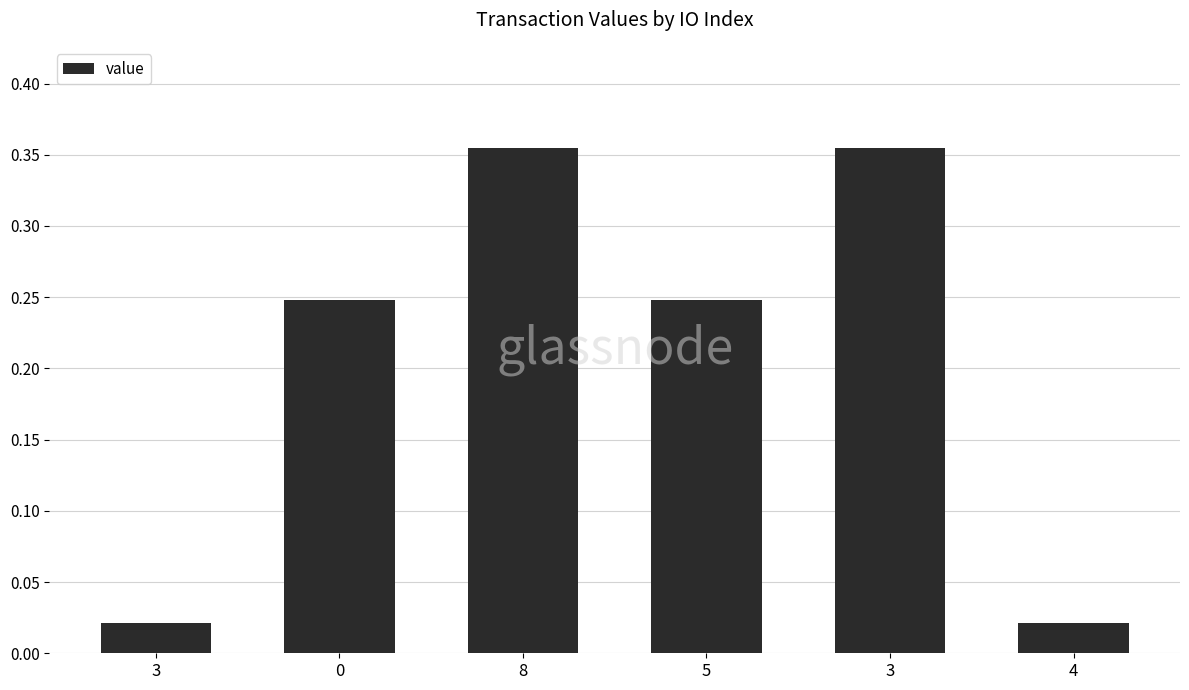

How many distinct data groups are displayed?

1